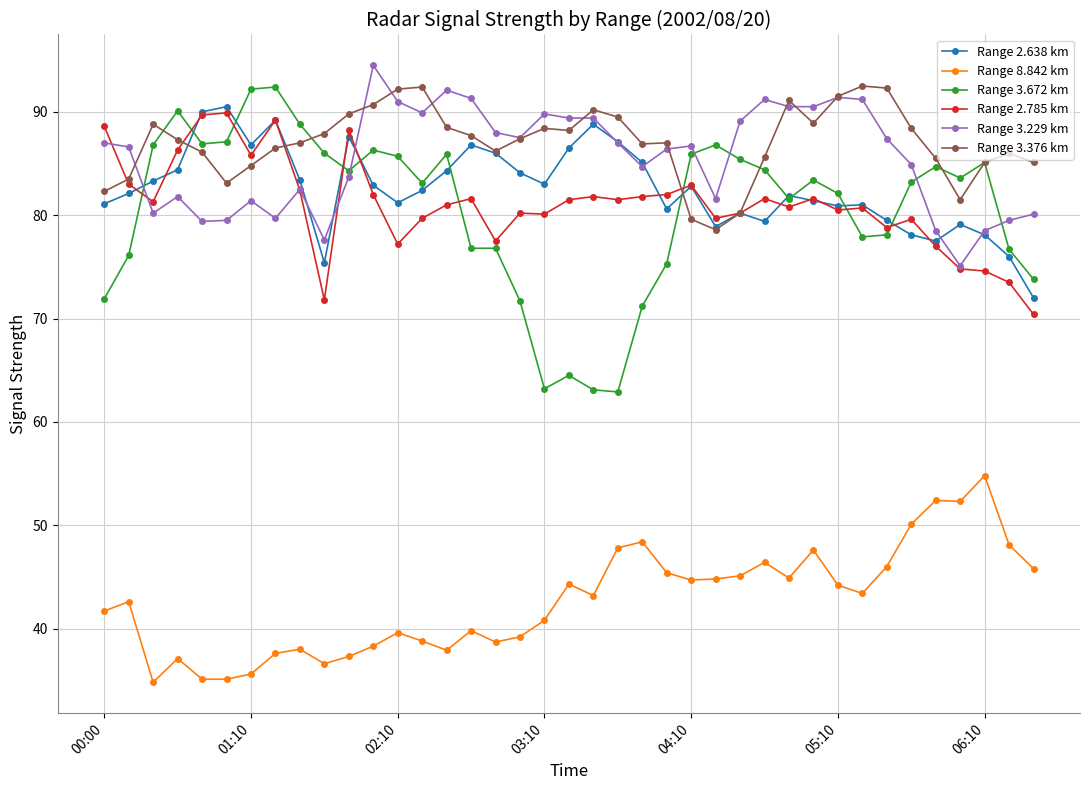

True or false: Range 3.229 km has more than 2 points higher than both neighbors.

True